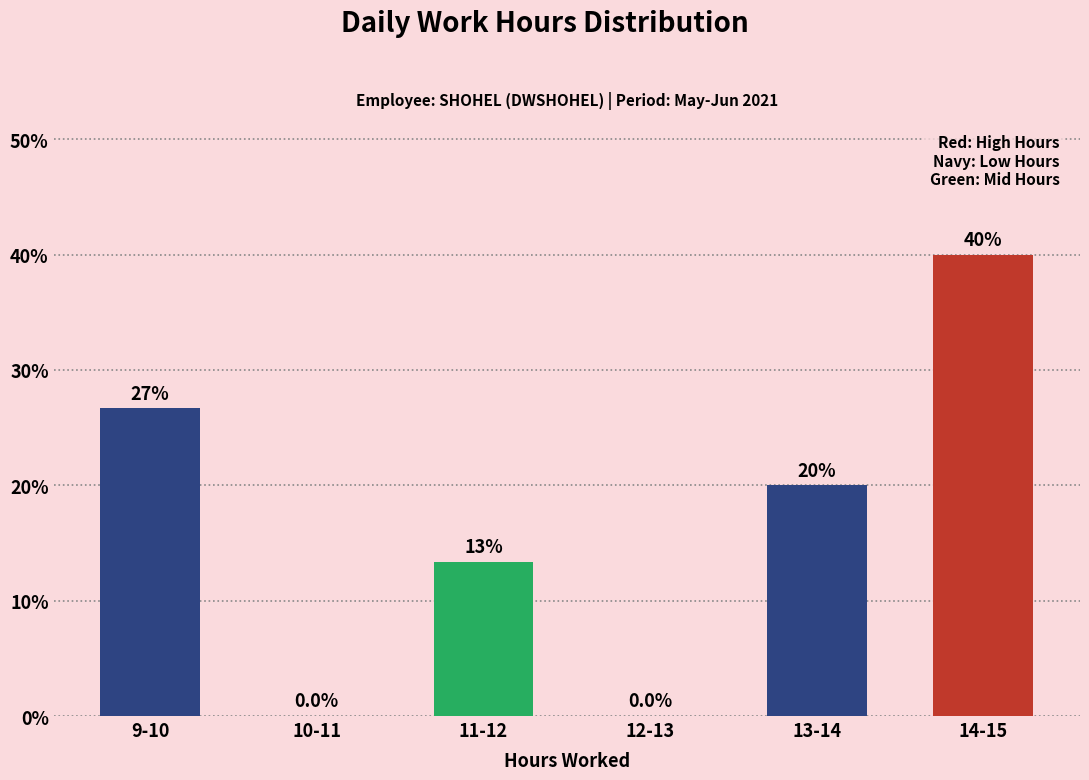

Reading left to right, list all the values displayed in this chart.

9-10=26.7	10-11=0.0	11-12=13.3	12-13=0.0	13-14=20.0	14-15=40.0